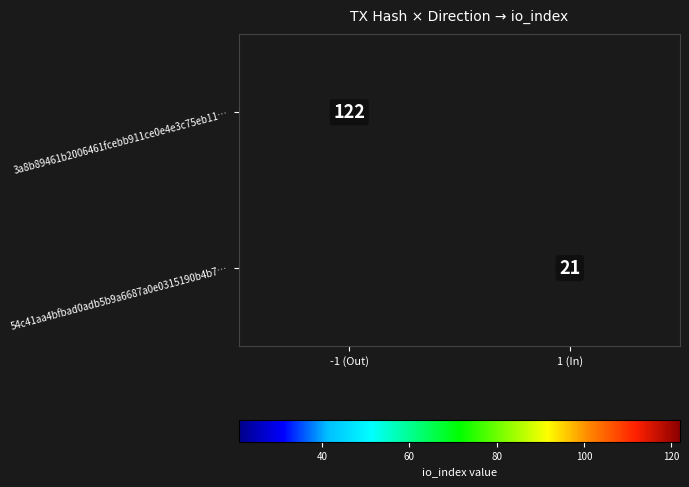

True or false: 3a8b89461b2006461fcebb911ce0e4e3c75eb11… has a value of 202 at -1 (Out).

False